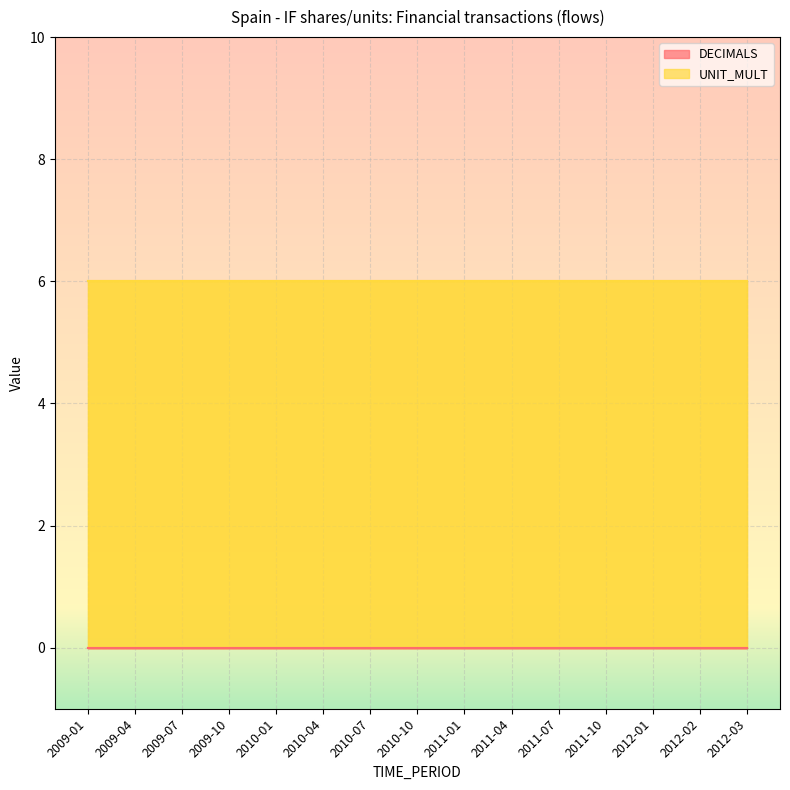

True or false: UNIT_MULT and DECIMALS cross at least once.

False